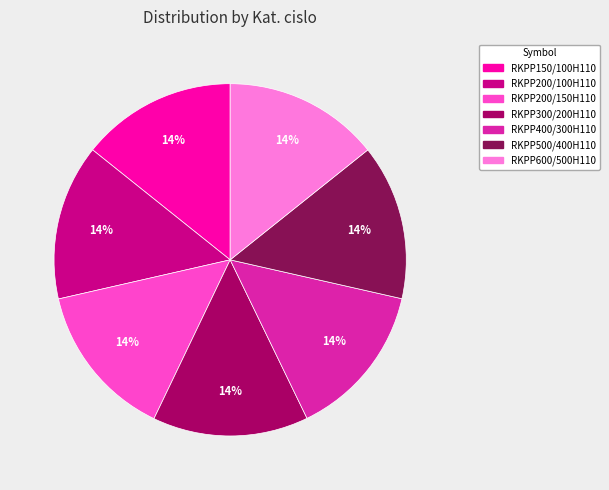

To the nearest percent, what is the average slice percentage?

14%